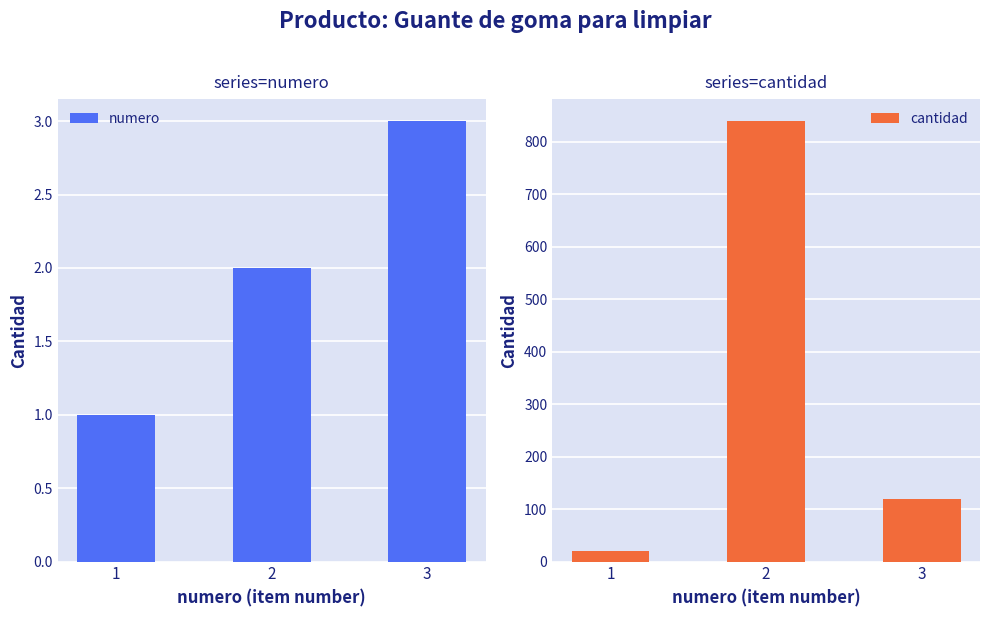

What is the smallest value displayed?

1